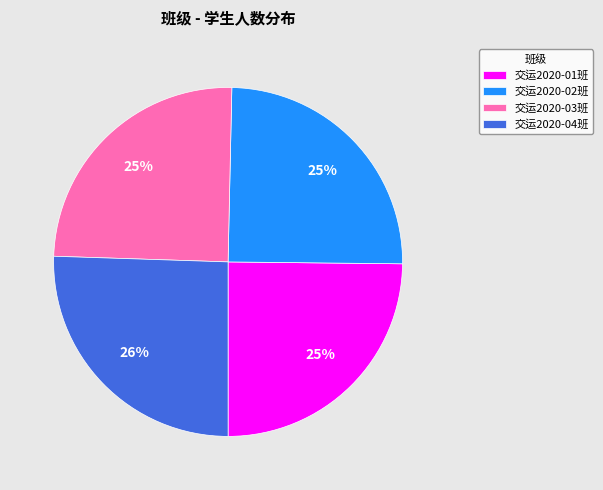

Which slice is the largest?

交运2020-04班